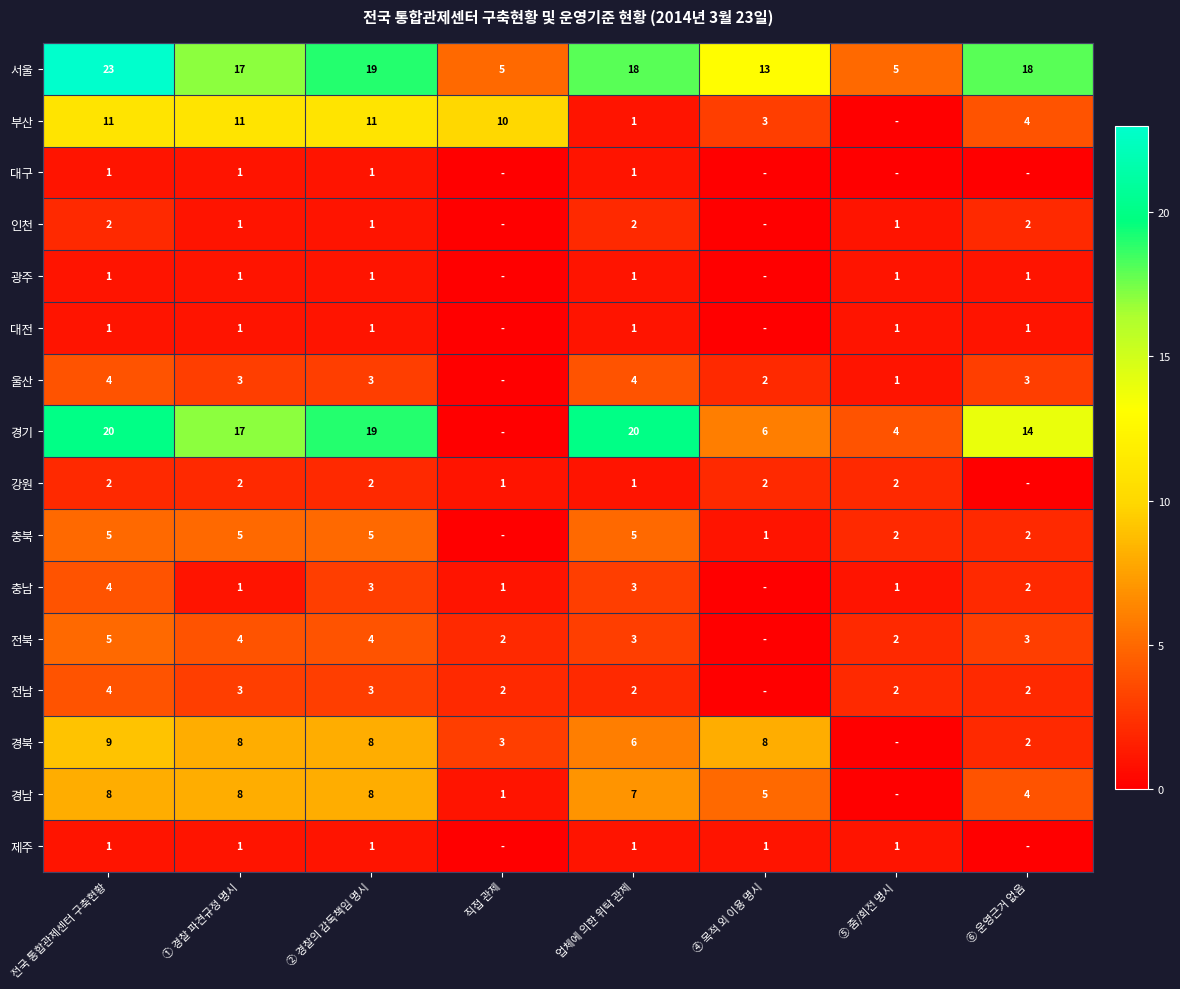

At which label is 대전 closest to 0?

직접 관제